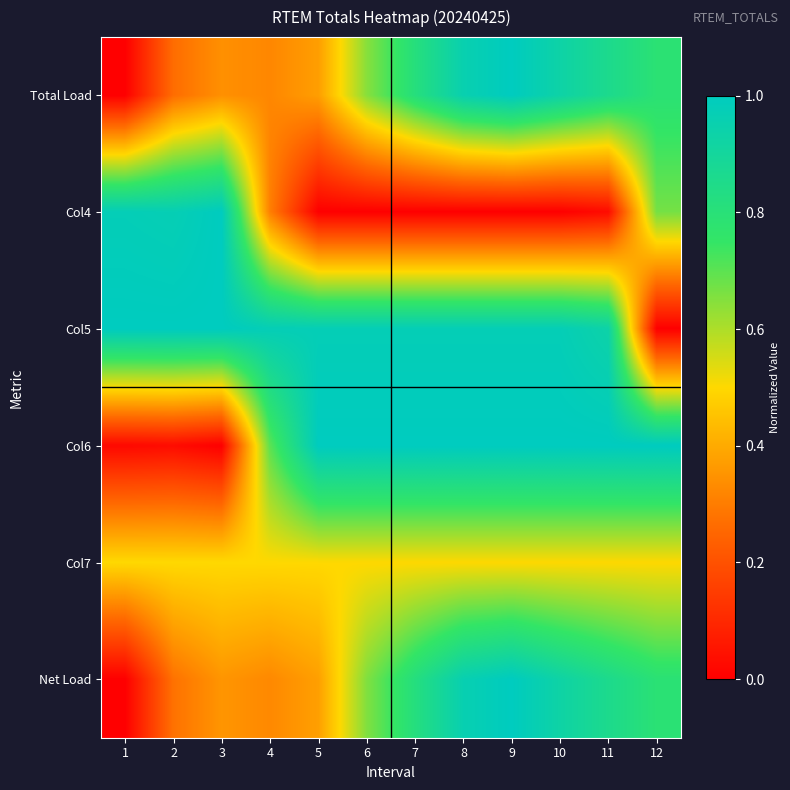

Reading left to right, transcribe all the data shown in this chart.

Total Load: 1=0.0	2=0.3	3=0.3	4=0.3	5=0.4	6=0.6	7=0.8	8=1.0	9=1.0	10=0.9	11=0.9	12=0.8
Col4: 1=1.0	2=1.0	3=1.0	4=0.3	5=0.0	6=0.0	7=0.0	8=0.0	9=0.0	10=0.0	11=0.0	12=0.7
Col5: 1=1.0	2=1.0	3=1.0	4=1.0	5=1.0	6=1.0	7=1.0	8=1.0	9=1.0	10=1.0	11=0.9	12=0.0
Col6: 1=0.0	2=0.0	3=0.0	4=0.7	5=1.0	6=1.0	7=1.0	8=1.0	9=1.0	10=1.0	11=1.0	12=1.0
Col7: 1=0.5	2=0.5	3=0.5	4=0.5	5=0.5	6=0.5	7=0.5	8=0.5	9=0.5	10=0.5	11=0.5	12=0.5
Net Load: 1=0.0	2=0.3	3=0.4	4=0.3	5=0.4	6=0.7	7=0.8	8=1.0	9=1.0	10=0.9	11=0.9	12=0.8